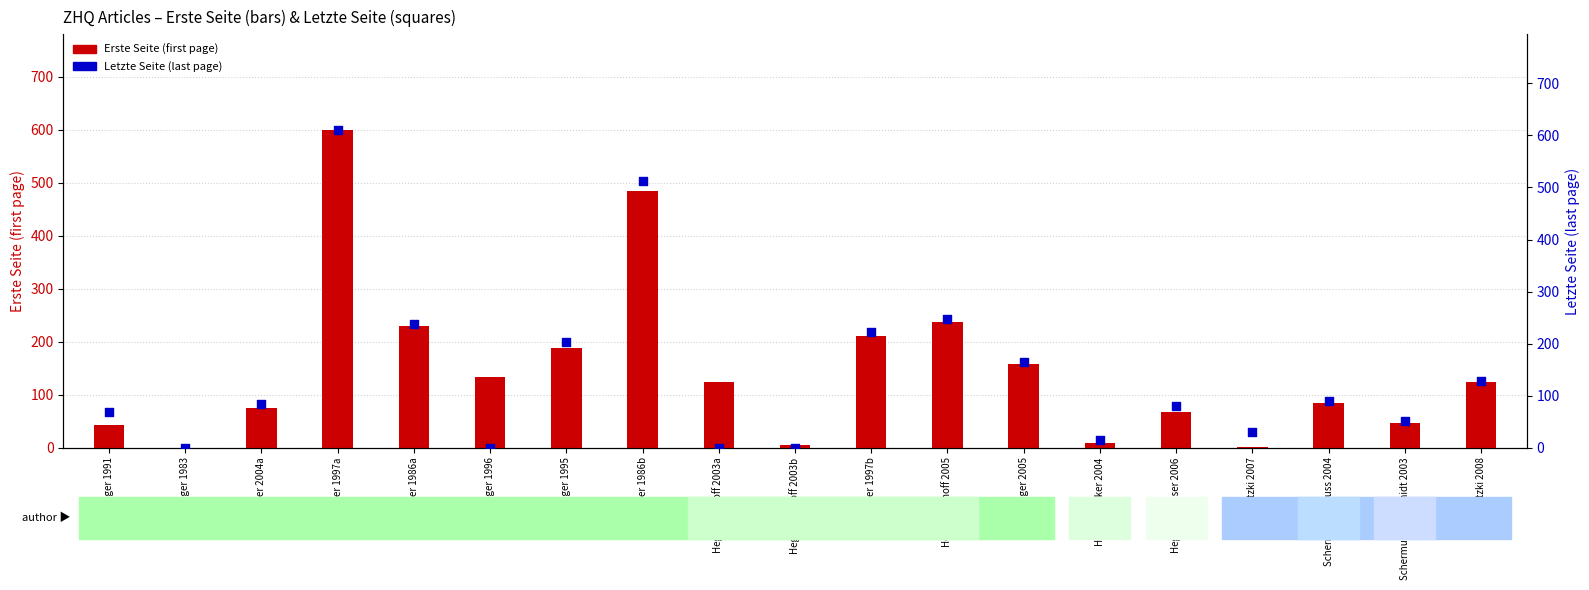

What are all the series names shown in the legend?

Erste Seite (first page), Letzte Seite (last page)